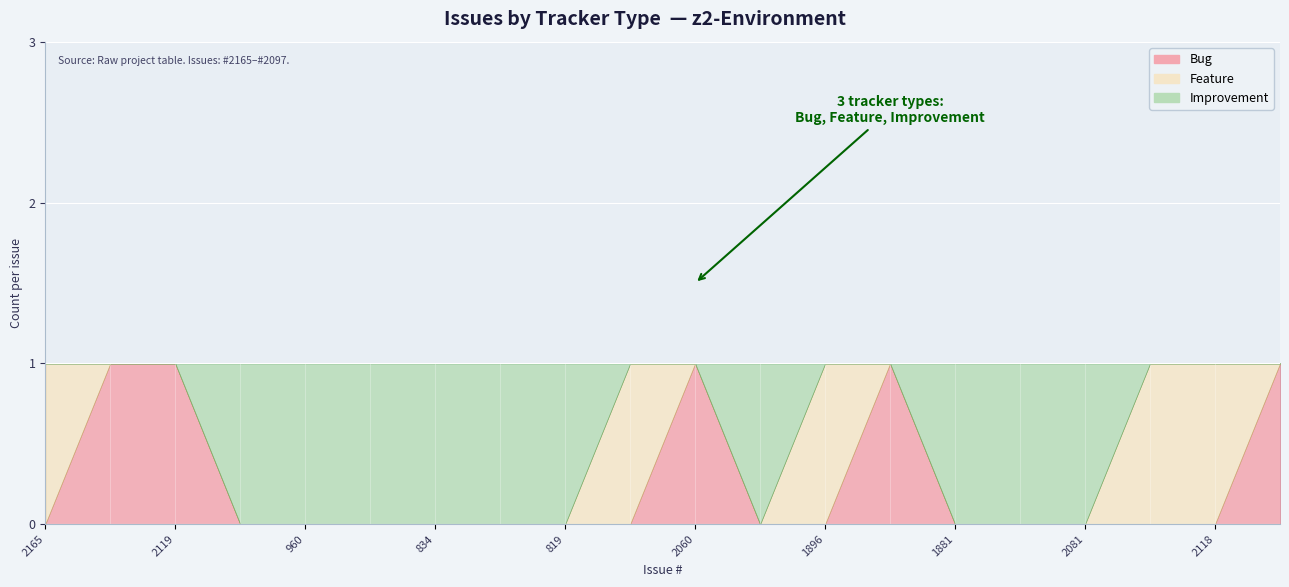

Where is Issue count nearest to the value 1?

2165